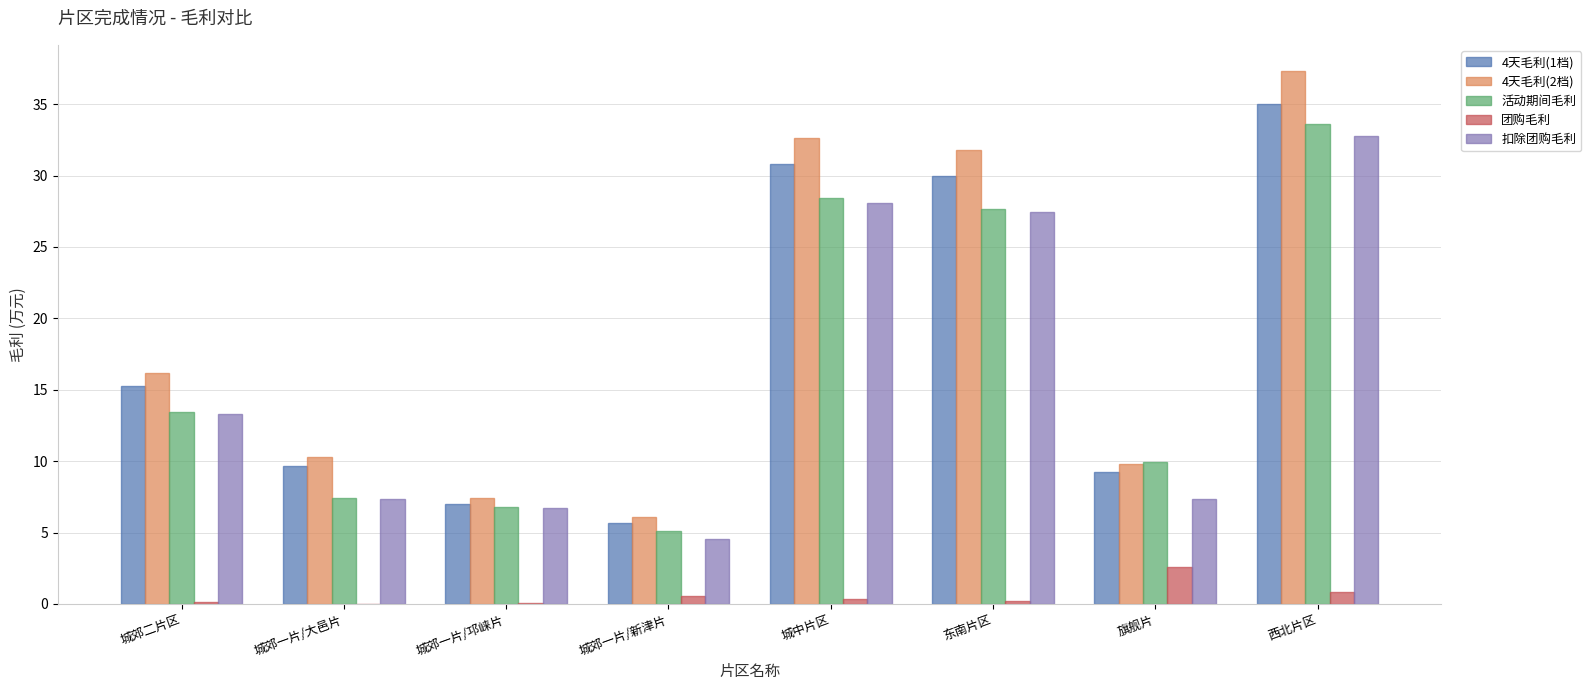

At which category does the chart reach its peak across all series?

西北片区